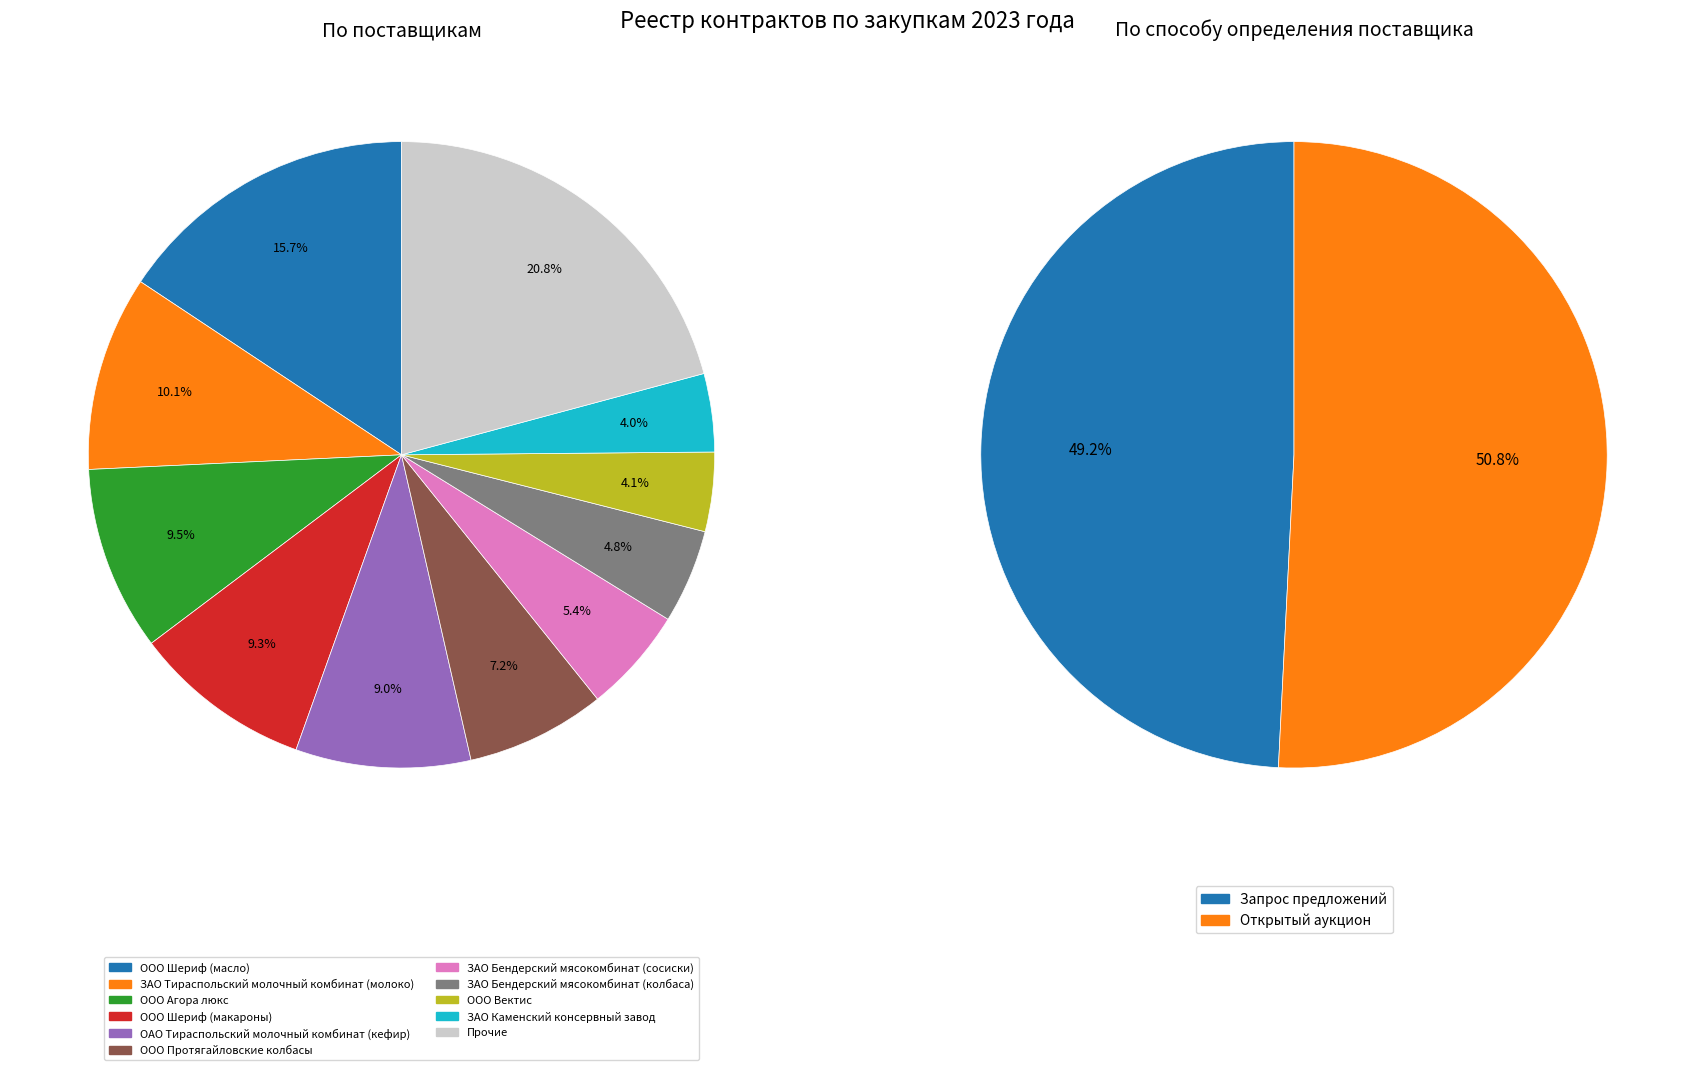

Combined, do ЗАО Тираспольский молочный комбинат (молоко) and ООО Ветряк account for over 50%?

No